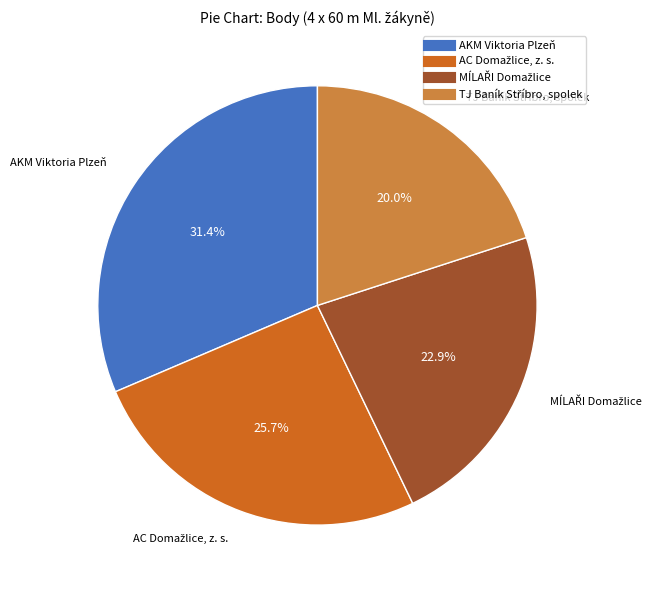

Which slice is the largest?

AKM Viktoria Plzeň